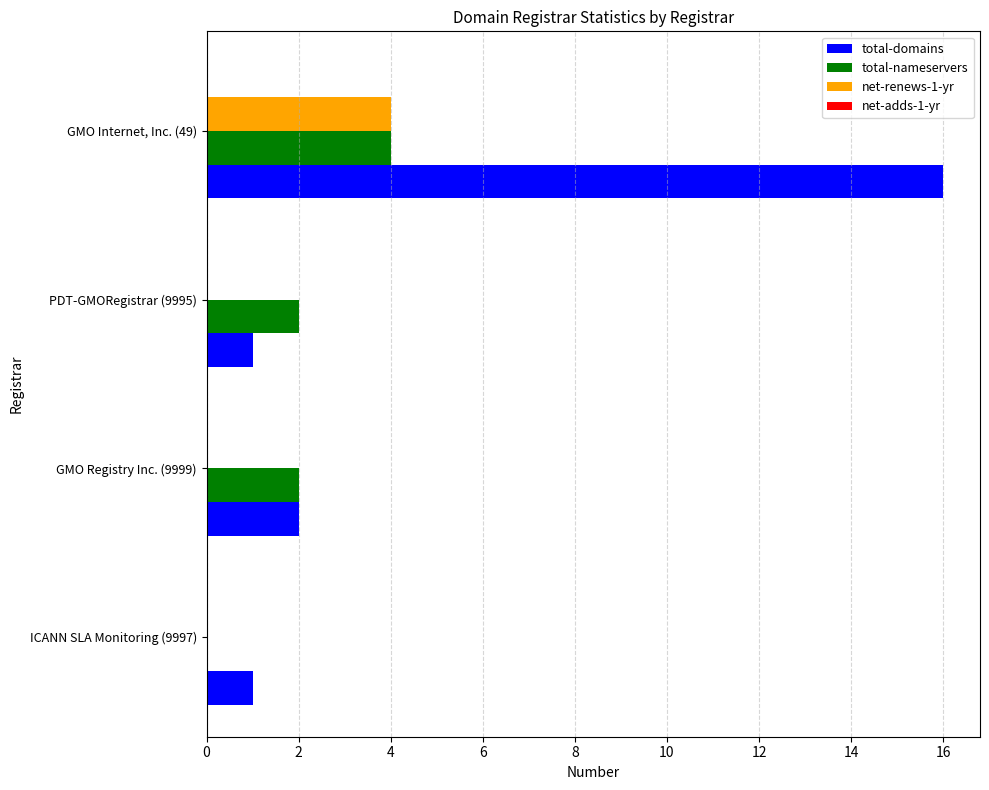

Which category has the highest value across all series?

GMO Internet, Inc. (49)